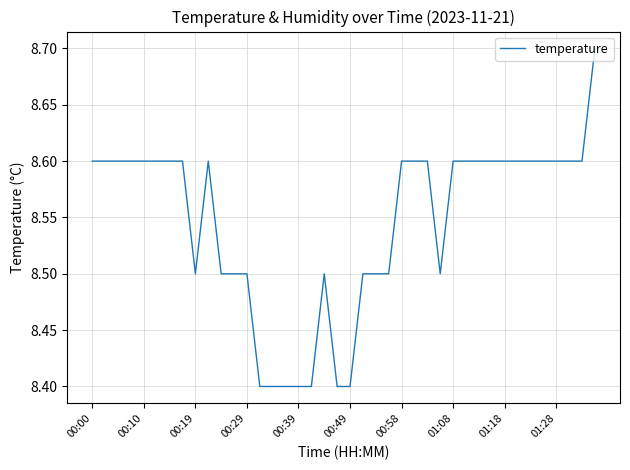

What is the smallest value displayed?

8.4